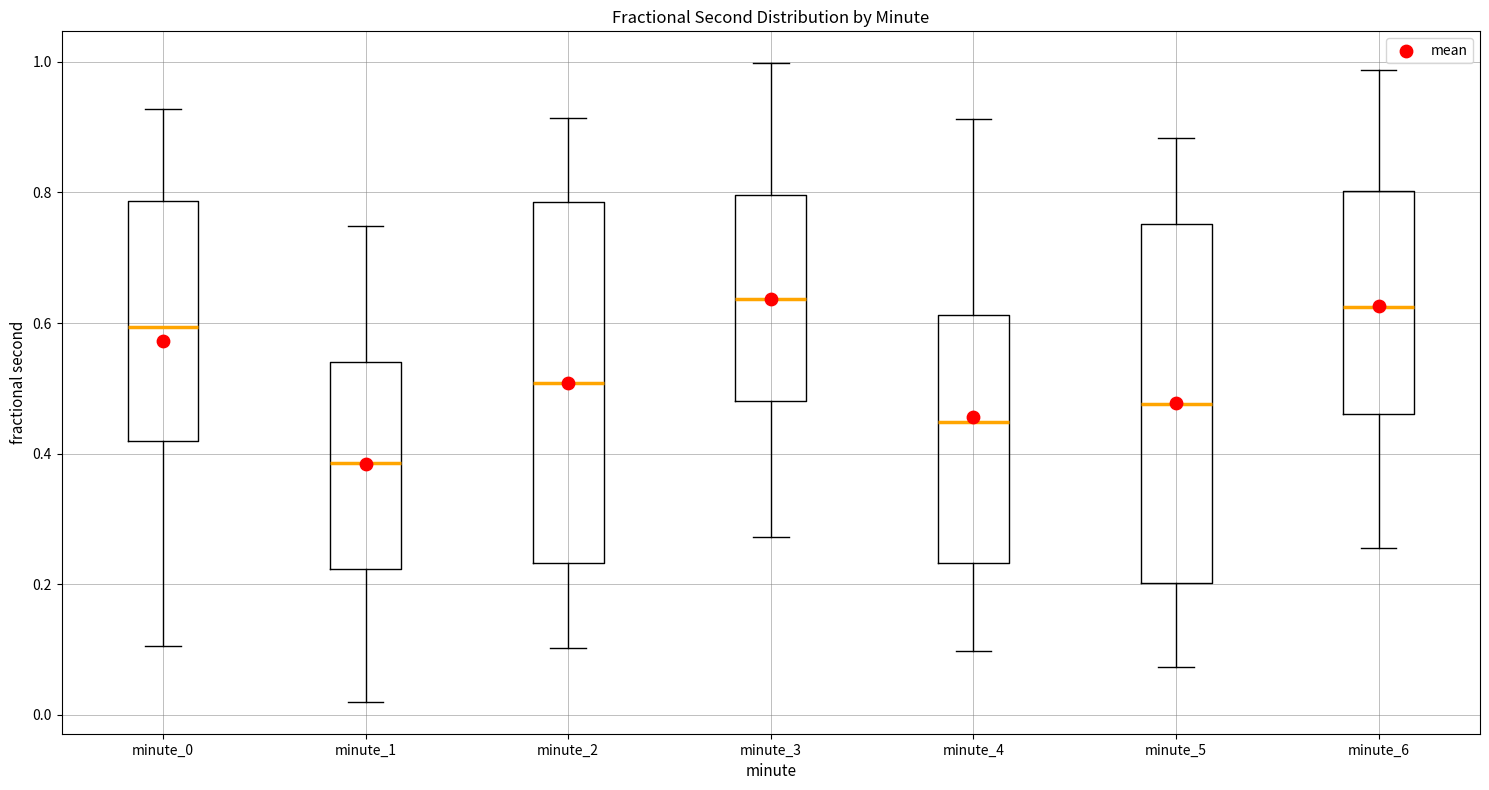

Reading left to right, read every box against the y-axis: the position of its median line, the range the box covers, and the ends of its whiskers. The values are not printed on the chart, so give them approximately, as read against the axis.

minute_0: median 0.60, box 0.42 to 0.78, whiskers 0.10 to 0.92
minute_1: median 0.38, box 0.22 to 0.54, whiskers 0.02 to 0.74
minute_2: median 0.50, box 0.24 to 0.78, whiskers 0.10 to 0.92
minute_3: median 0.64, box 0.48 to 0.80, whiskers 0.28 to 1.00
minute_4: median 0.44, box 0.24 to 0.62, whiskers 0.10 to 0.92
minute_5: median 0.48, box 0.20 to 0.76, whiskers 0.08 to 0.88
minute_6: median 0.62, box 0.46 to 0.80, whiskers 0.26 to 0.98